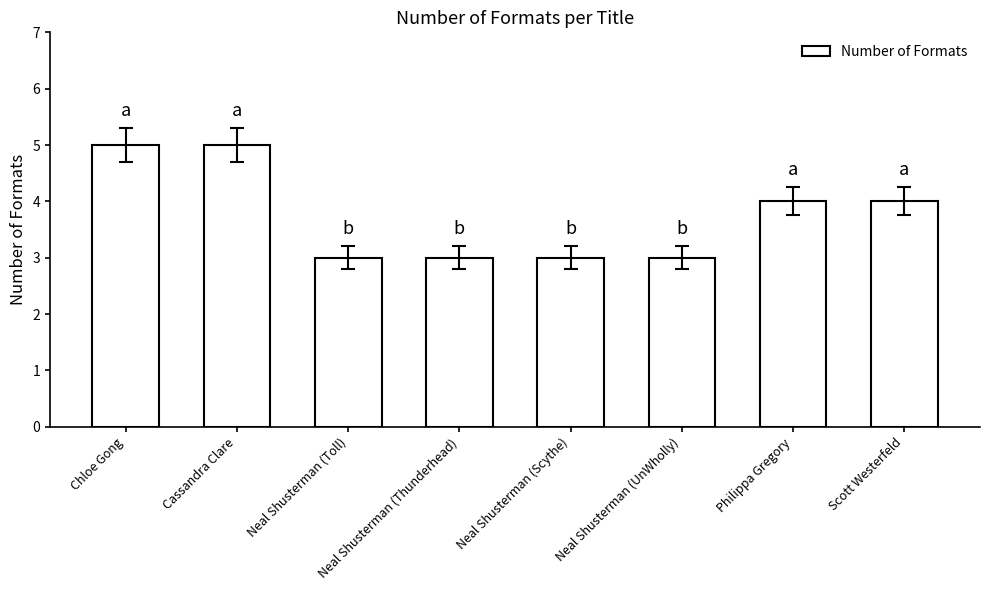

The value at Cassandra Clare is 5. True or false?

True